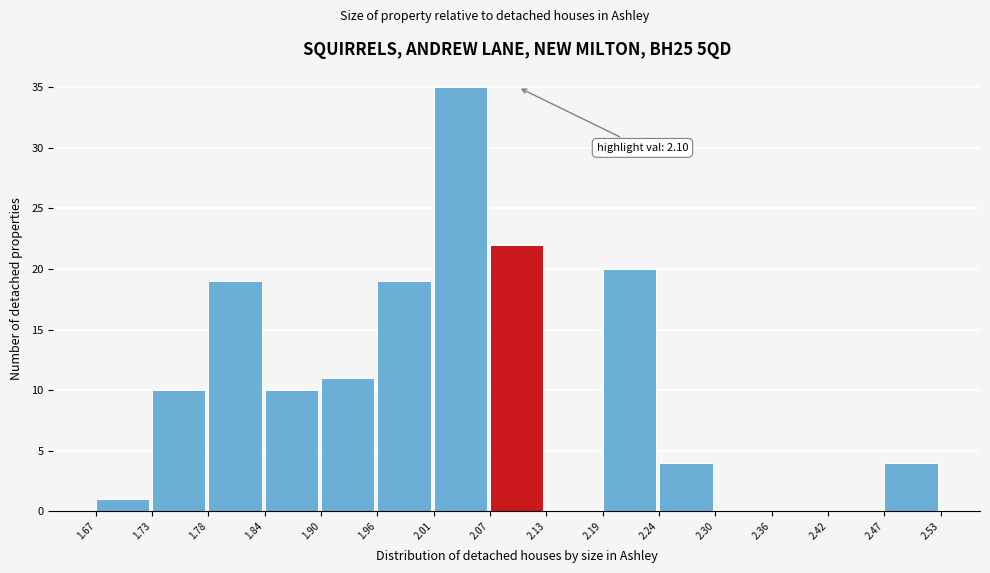

Which range on the x-axis has the tallest bar?

2.01 to 2.07